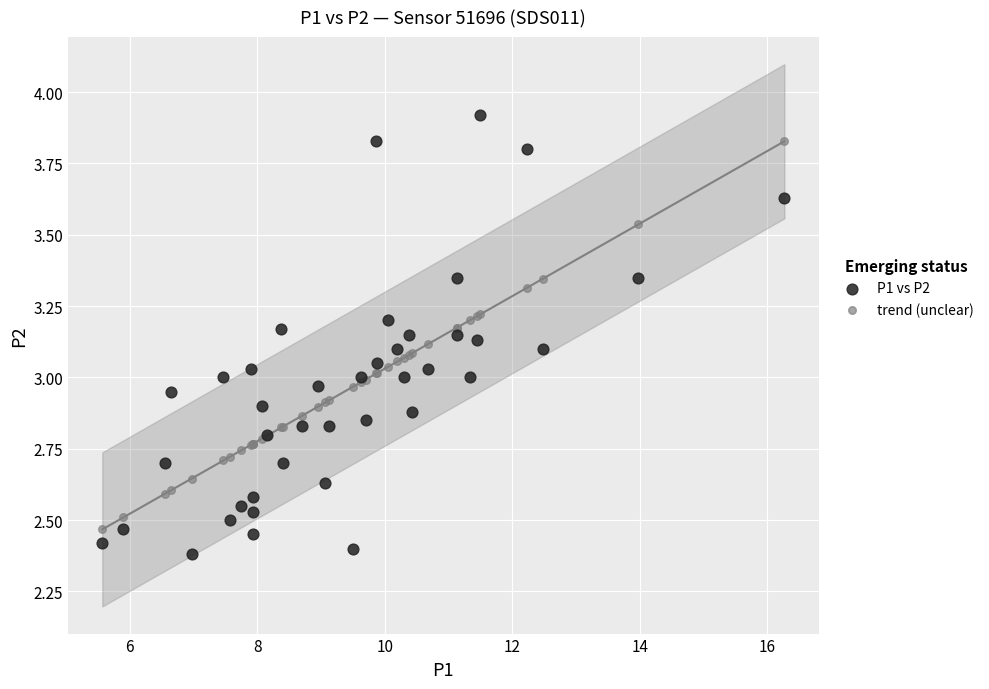

Which series has the largest Y range (max minus min)?

P1 vs P2